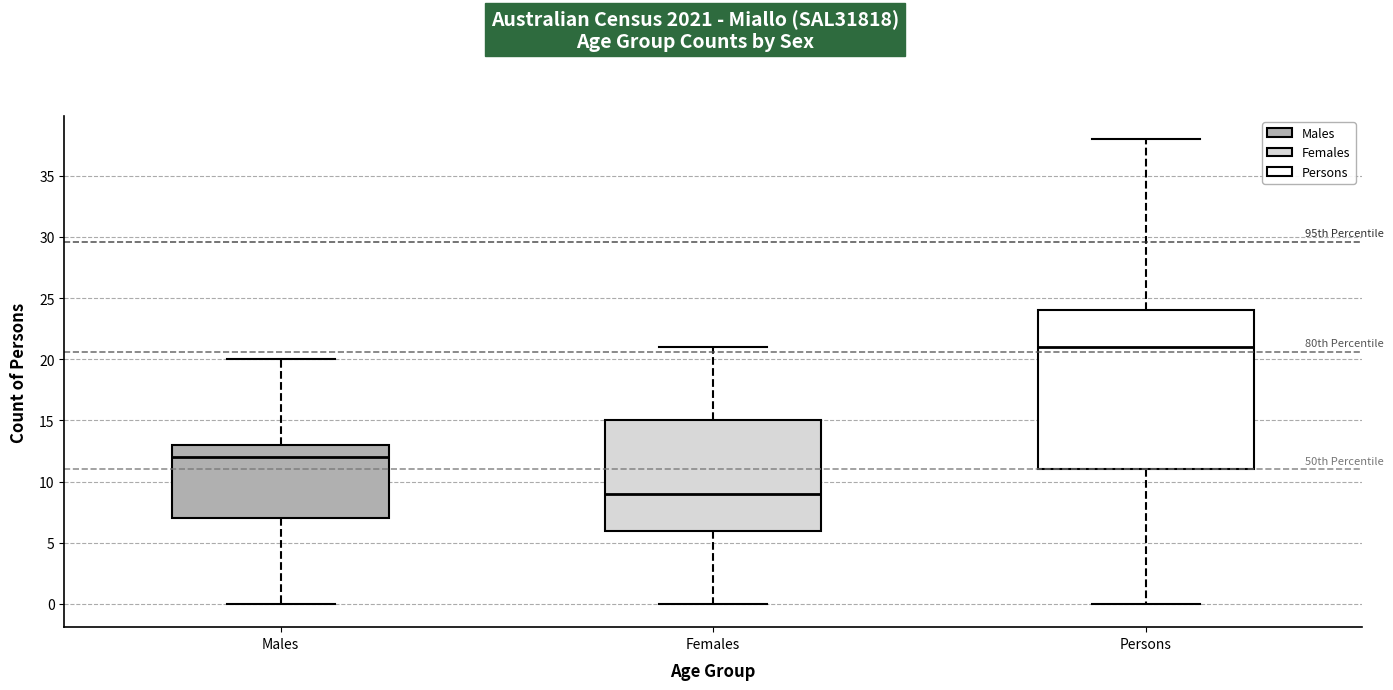

Reading left to right, read every box against the y-axis: the position of its median line, the range the box covers, and the ends of its whiskers. The values are not printed on the chart, so give them approximately, as read against the axis.

Males: median 12, box 7 to 13, whiskers 0 to 20
Females: median 9, box 6 to 15, whiskers 0 to 21
Persons: median 21, box 11 to 24, whiskers 0 to 38